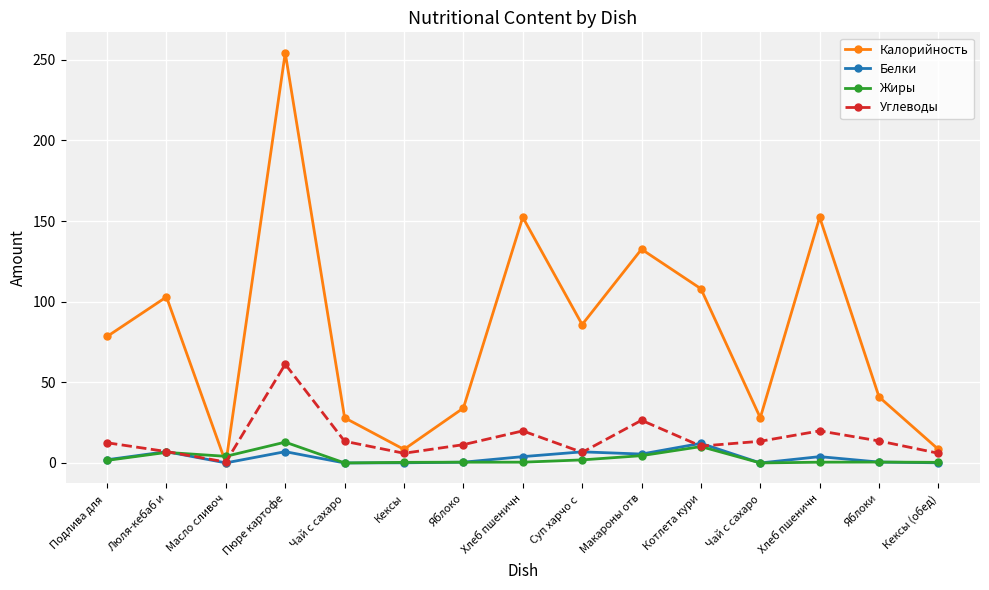

How many values in the Белки series are below 2?

7